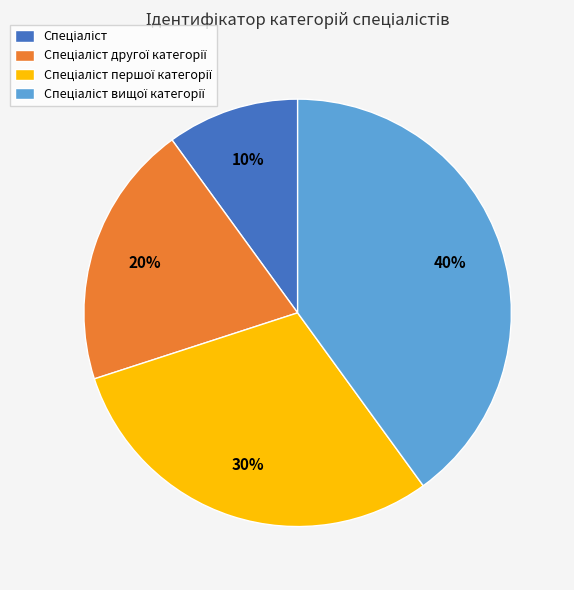

How many slices are in this pie chart?

4